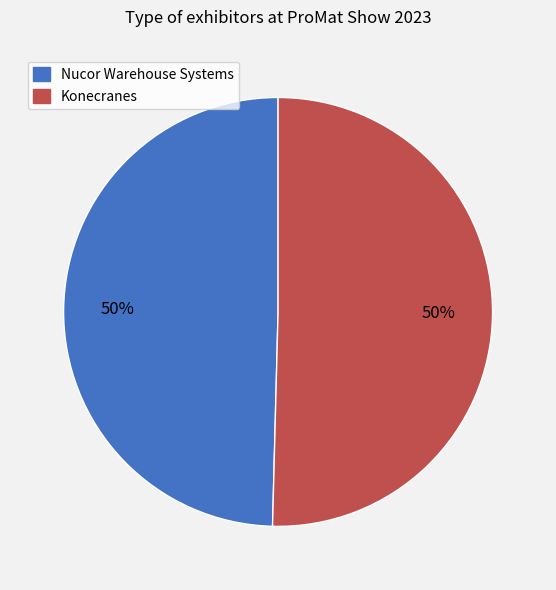

How many slices are in this pie chart?

2